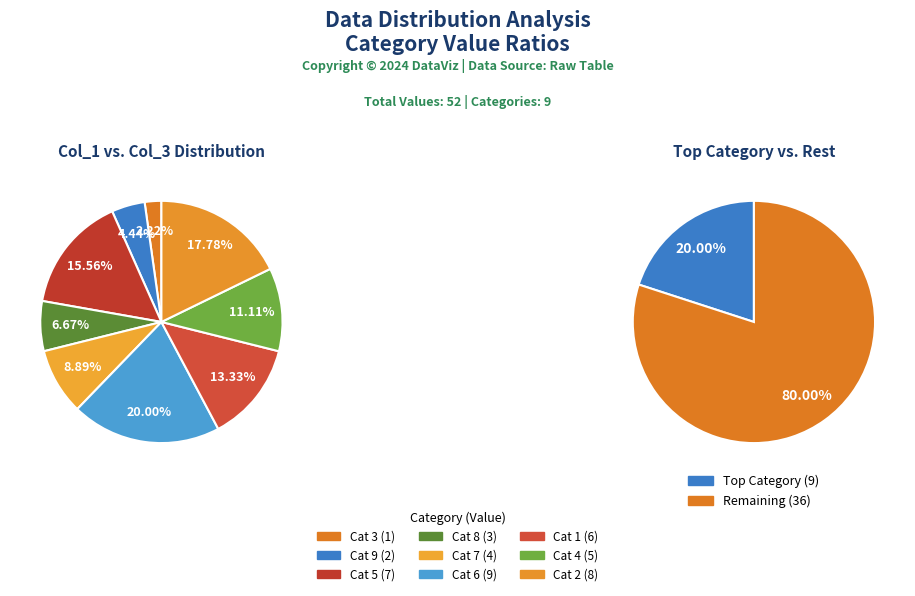

How many segments does this pie chart have?

9